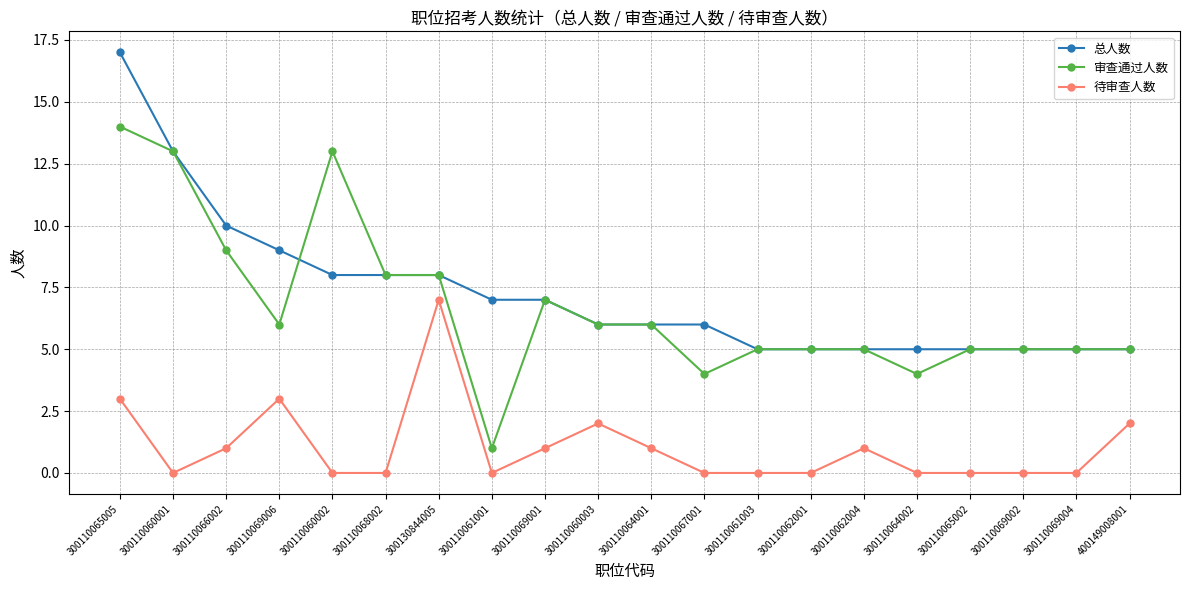

What is the value of the 总人数 point at the 15th from the left?

5